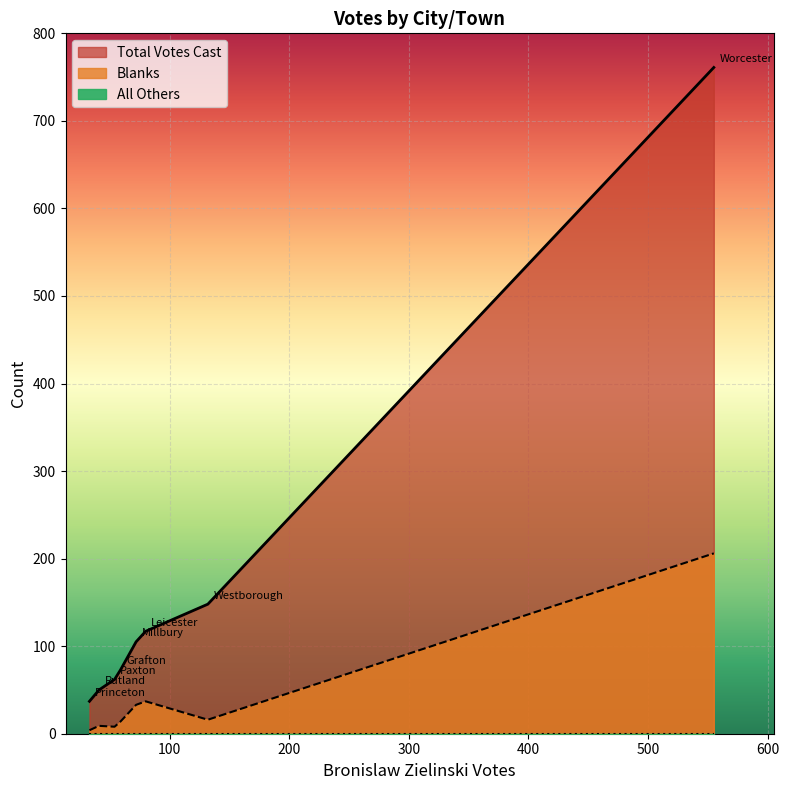

What is the difference between the Total Votes Cast values at Westborough and Princeton?

111